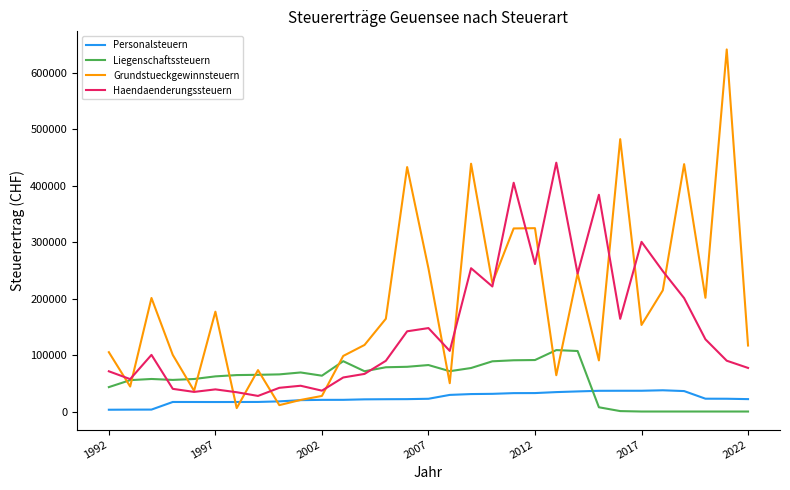

Which series has the largest total across all categories?

Grundstueckgewinnsteuern